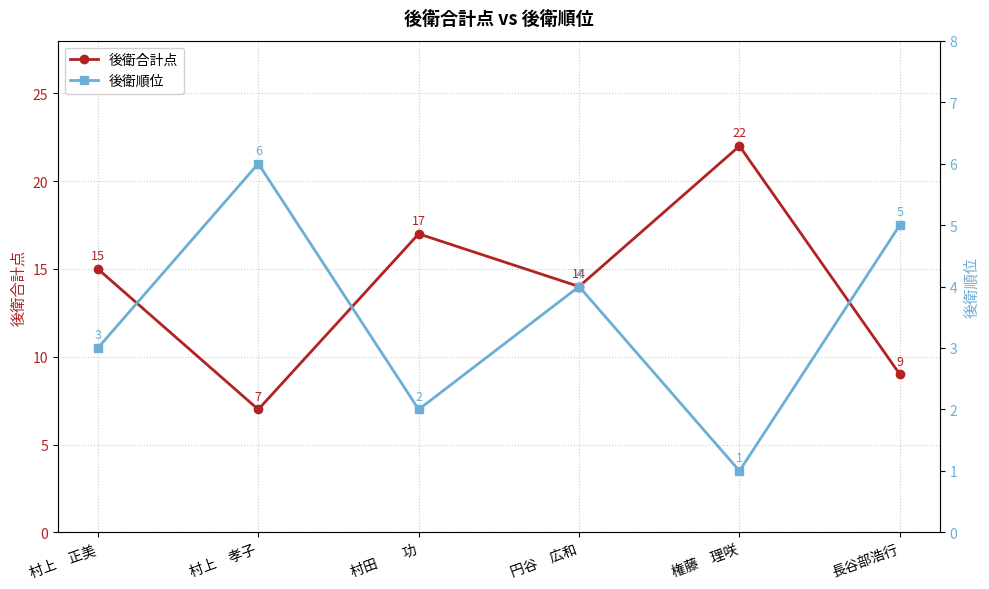

Rank the series at 長谷部浩行 from highest to lowest value.

後衛合計点, 後衛順位